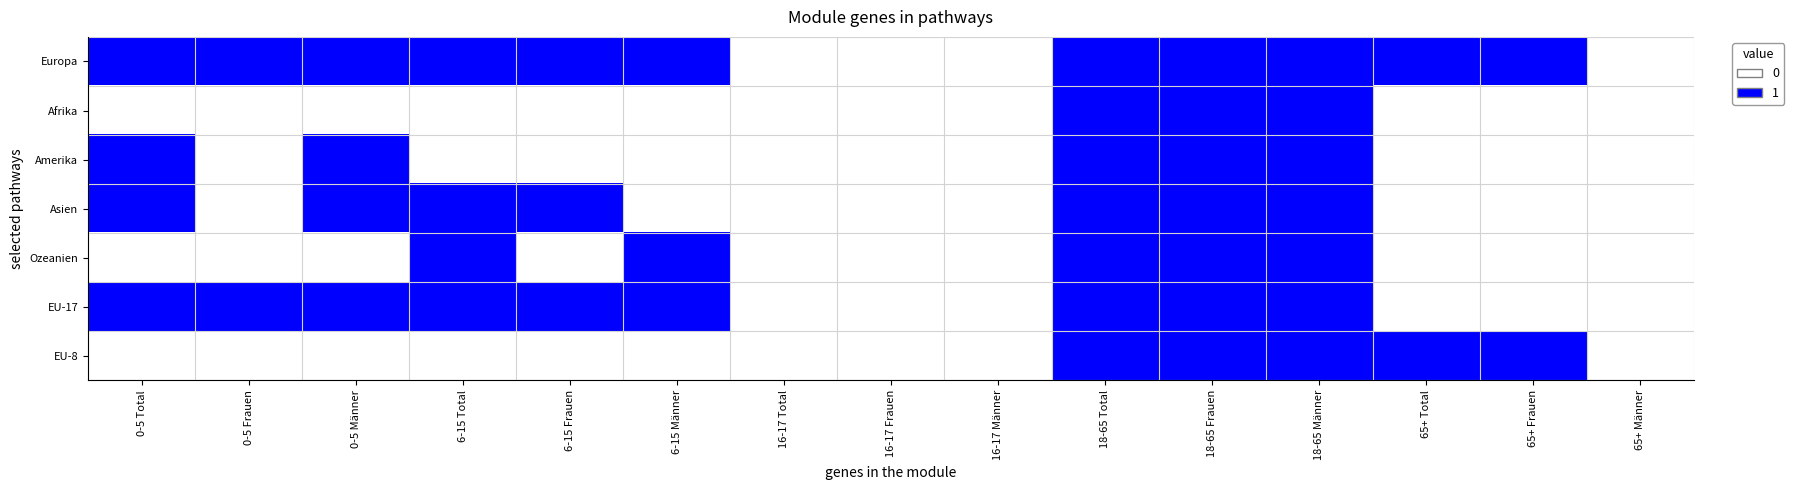

How many series are shown in this chart?

7